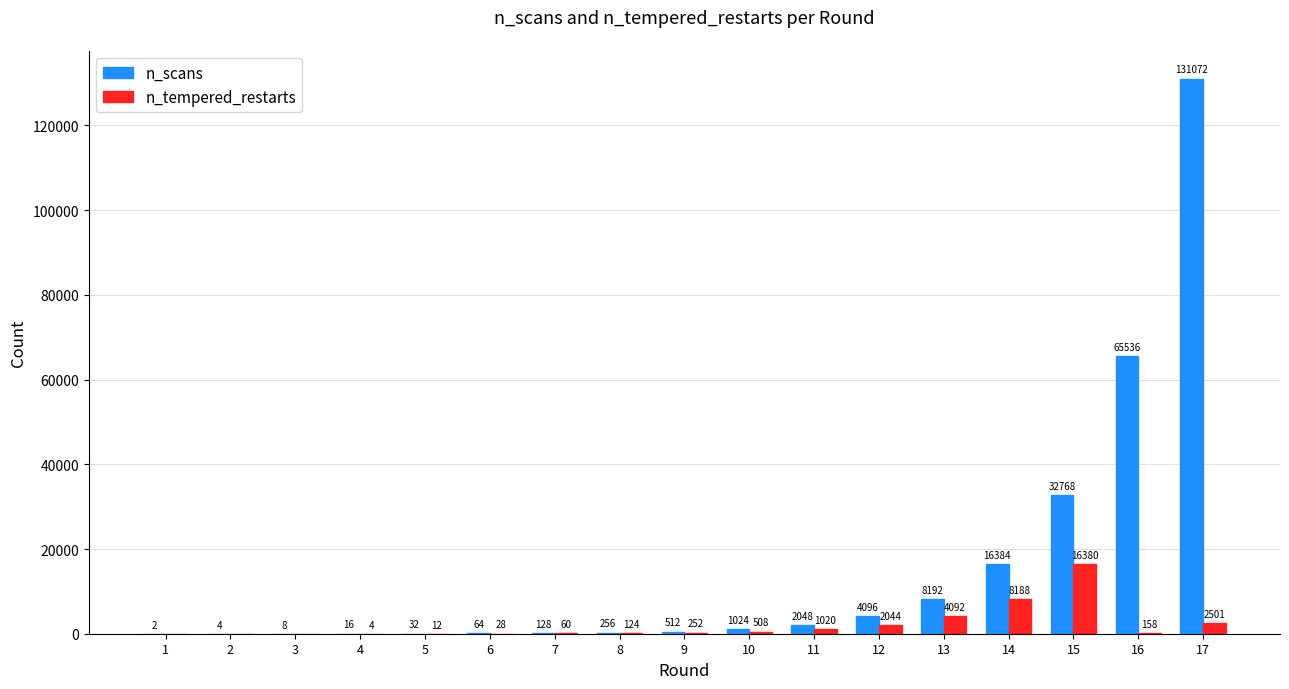

At which label does n_scans reach its peak?

17